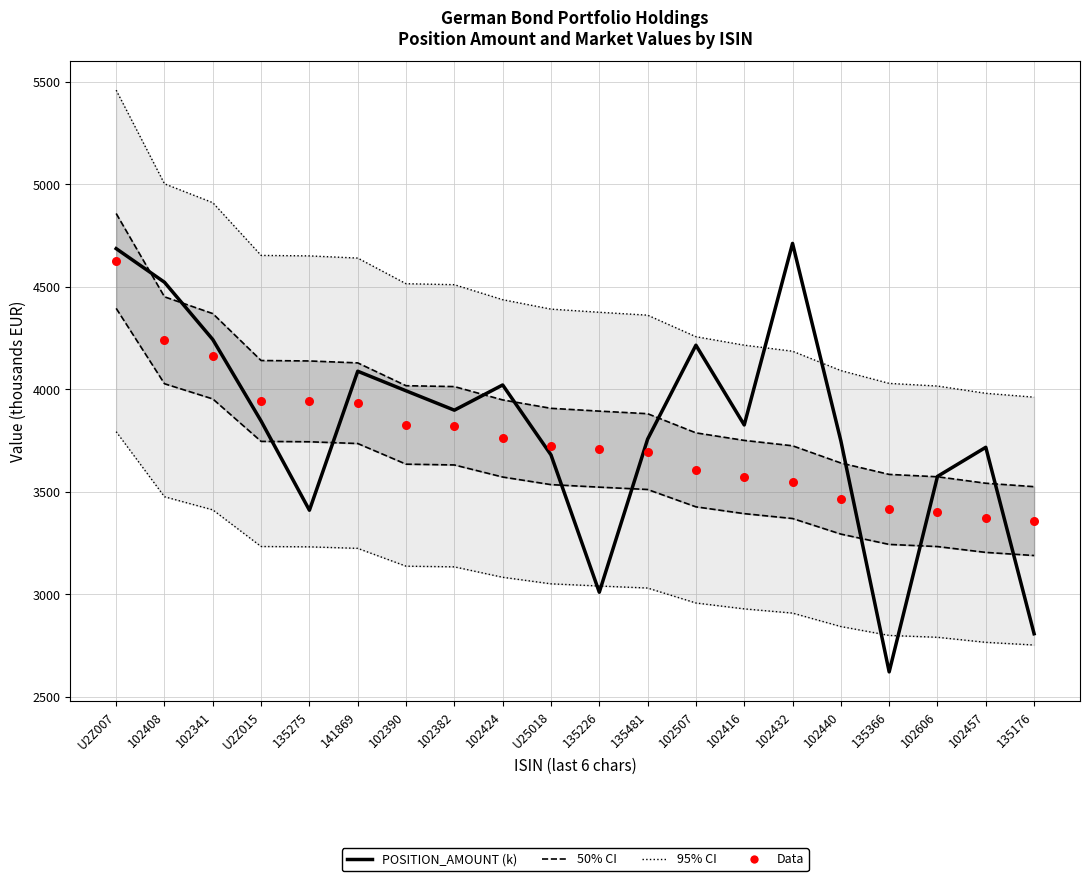

At how many categories does at least one series exceed 4139?

15